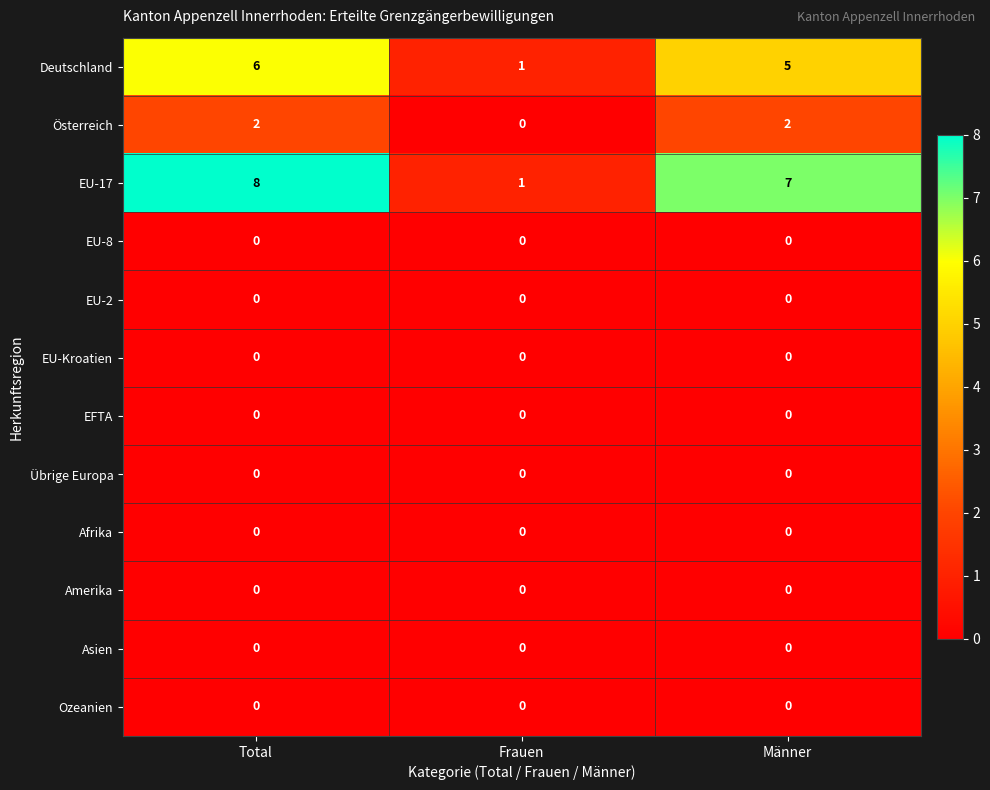

At which category is the sum across all series the highest?

Total